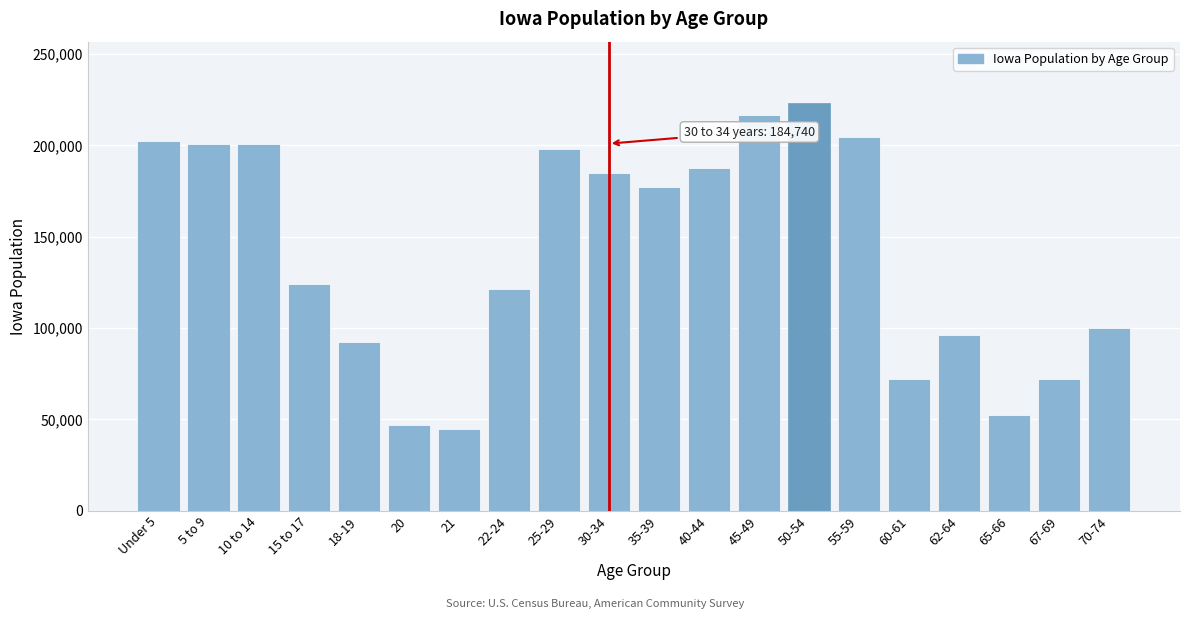

What is the average value?

140906